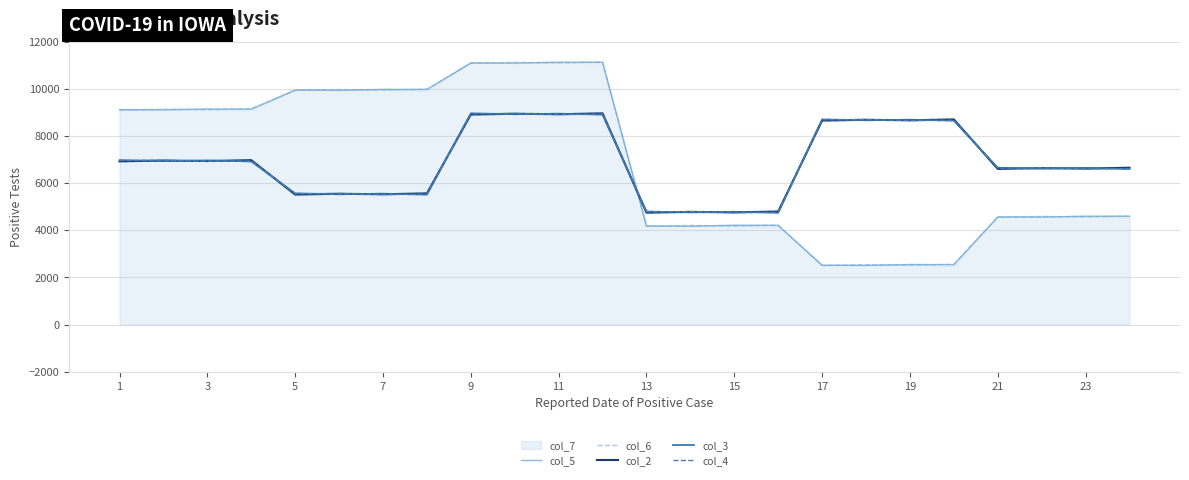

The value of col_4 at 7 is 5513. True or false?

True